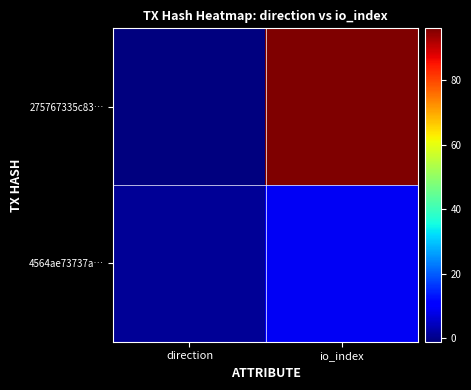

At io_index, list the series in order from largest to smallest.

275767335c83…, 4564ae73737a…